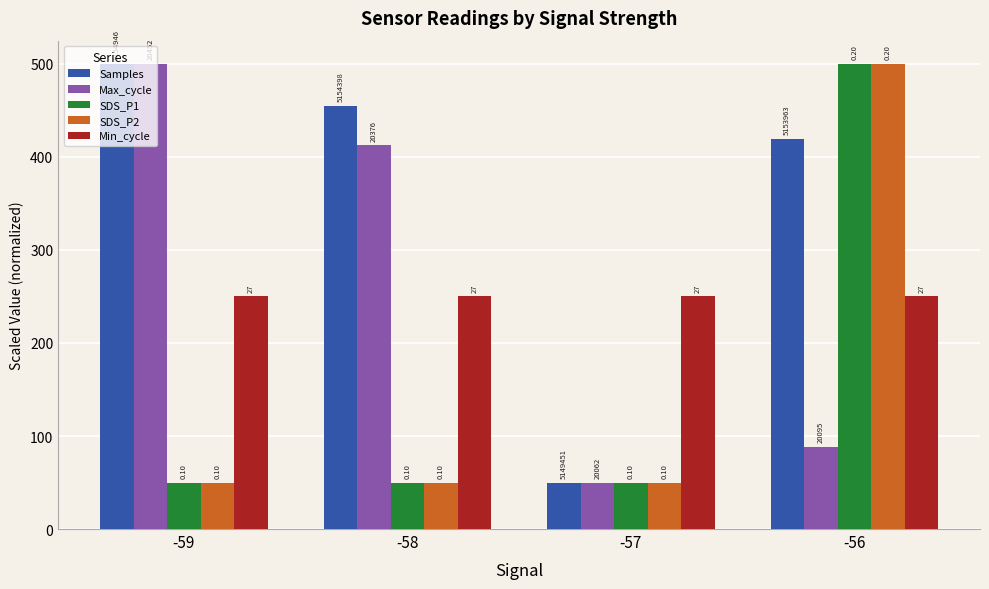

What value does the SDS_P2 series have at -56?

500.0